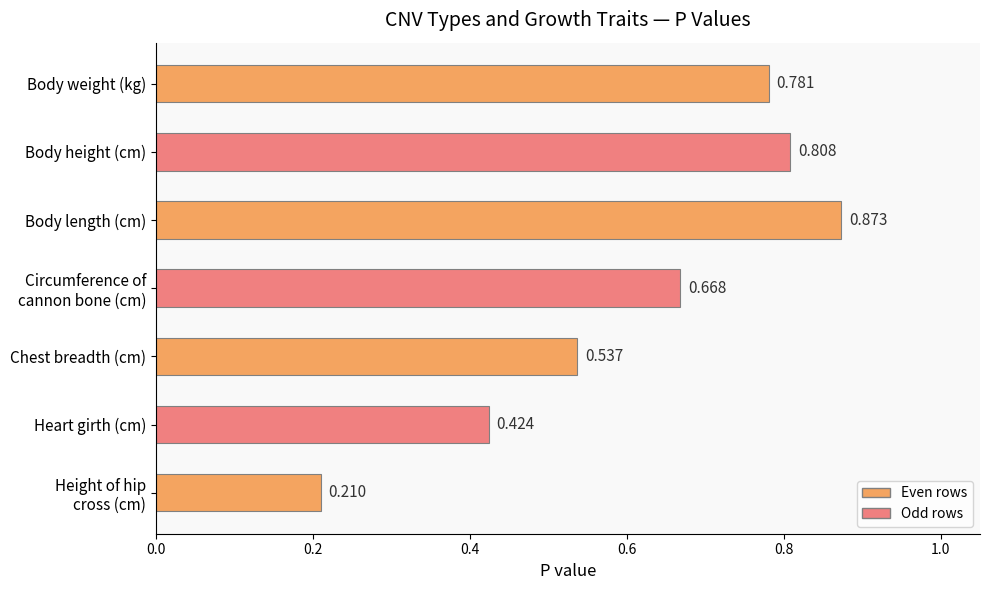

Which label corresponds to the largest value in the chart?

Body length (cm)